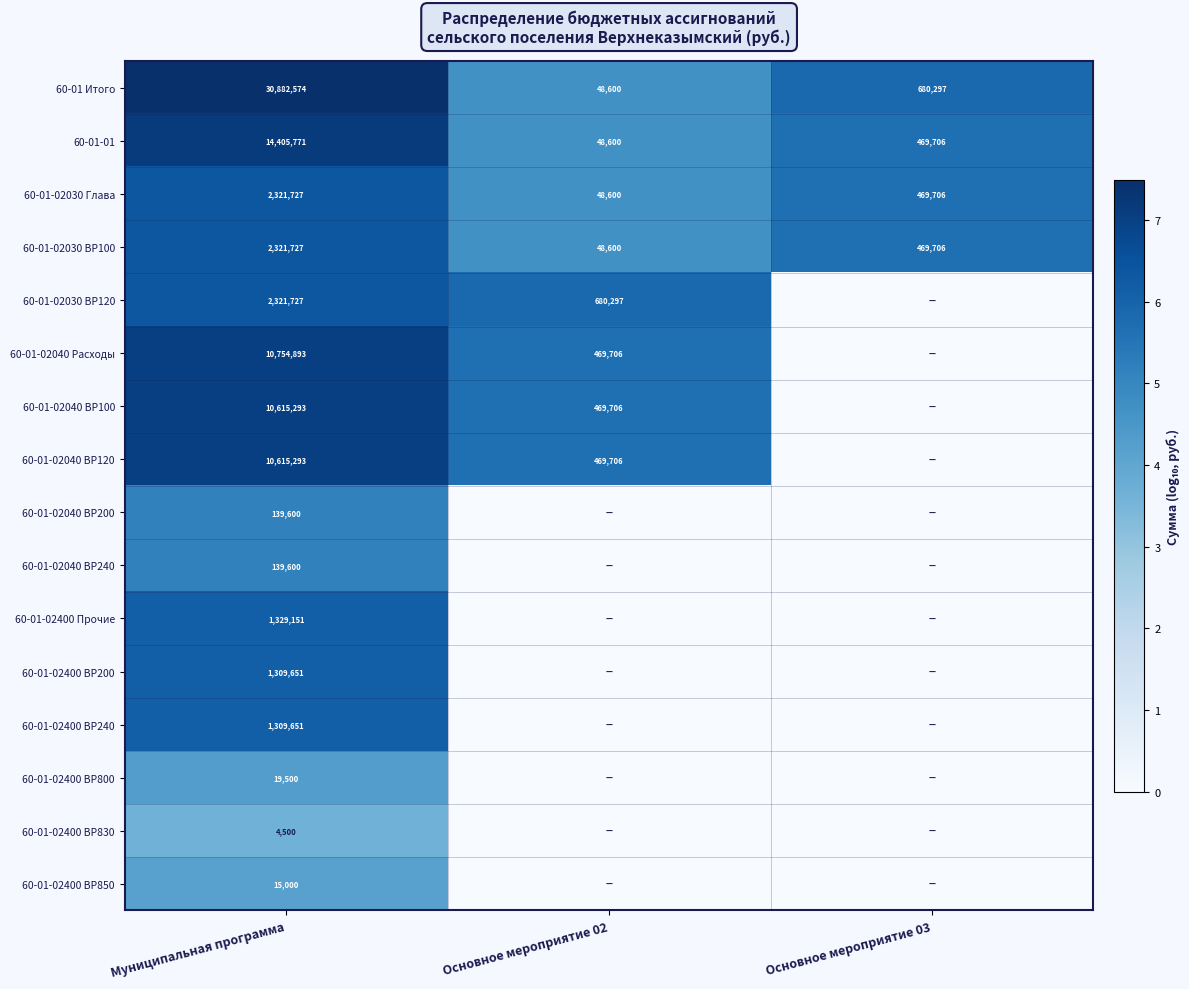

The 60-01-01 series shows 469706 at Основное мероприятие 03. True or false?

True